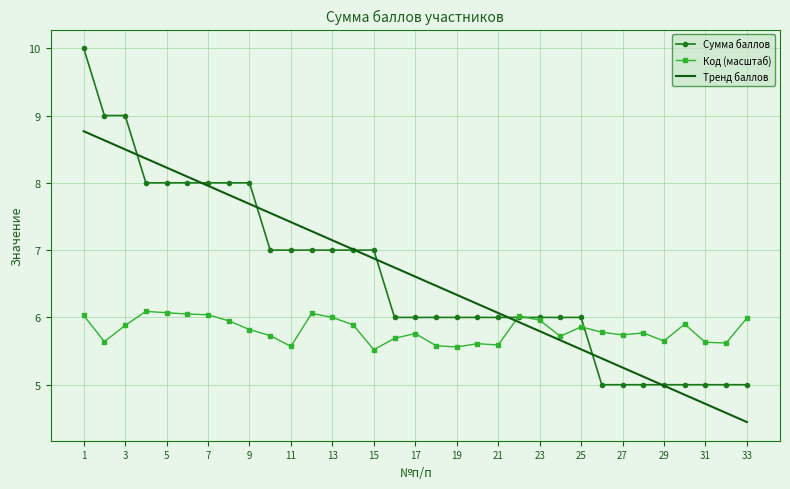

List the series in order of their peak value, lowest first.

Код (масштаб), Тренд баллов, Сумма баллов